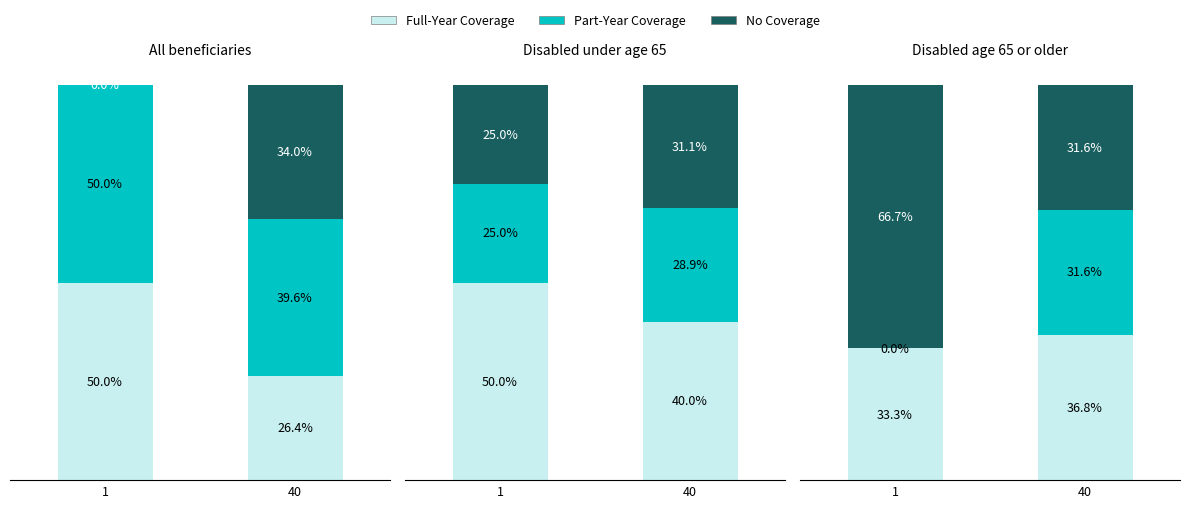

At which category is the sum across all series the highest?

40